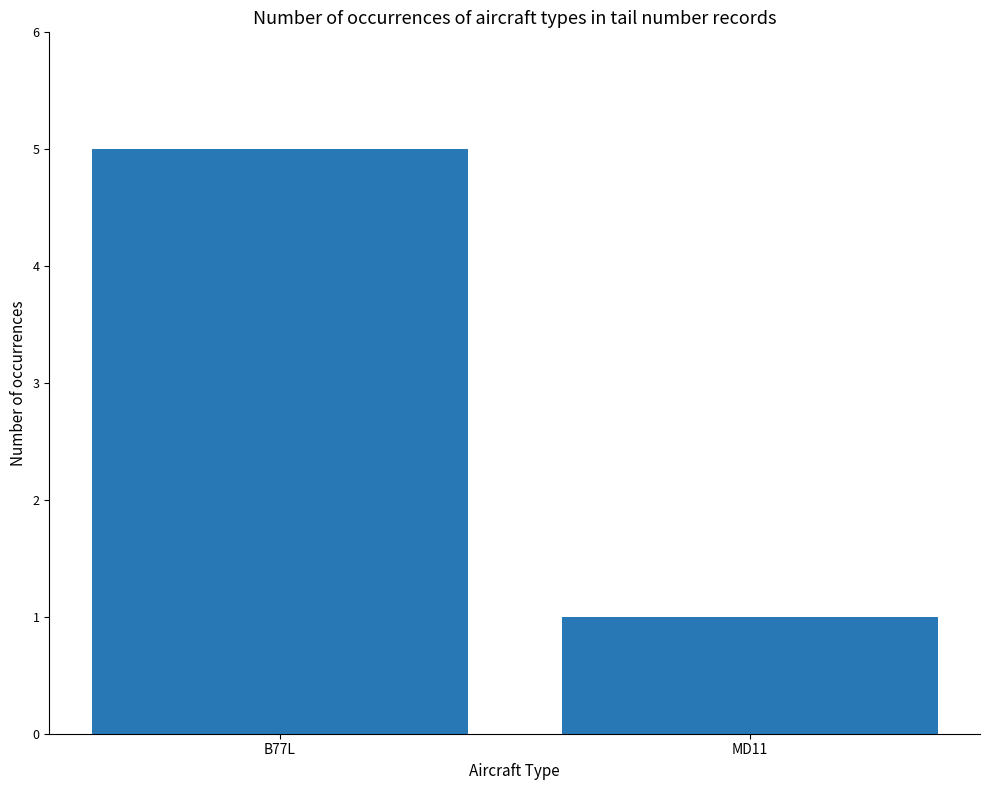

Rank the categories by value from highest to lowest.

B77L, MD11